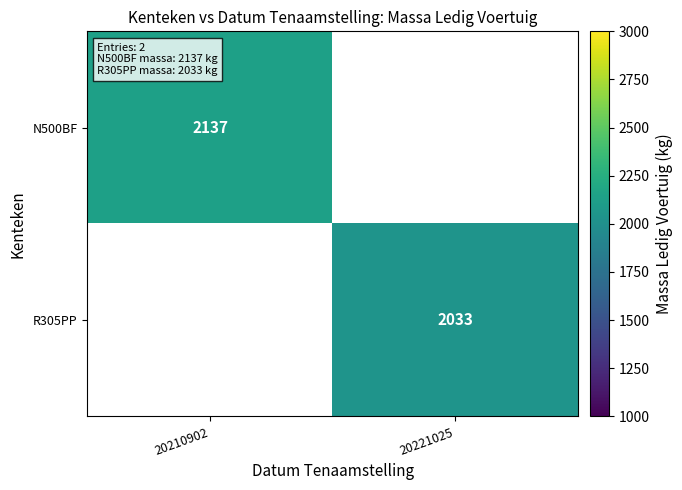

The N500BF series shows 2137 at 20210902. True or false?

True